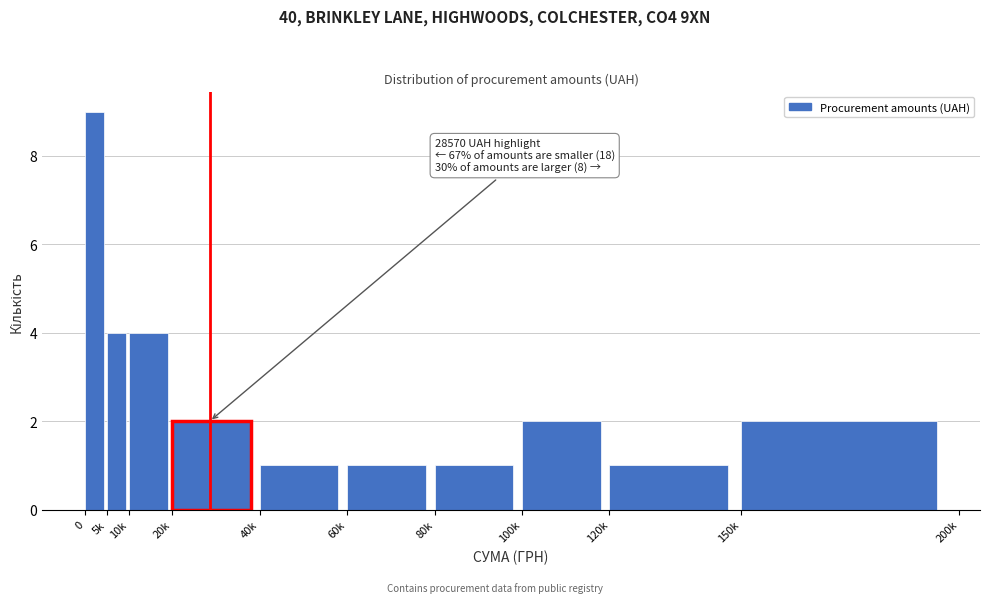

Reading left to right, extract all data points from this chart.

0=9	5k=4	10k=4	20k=2	40k=1	60k=1	80k=1	100k=2	120k=1	150k=2